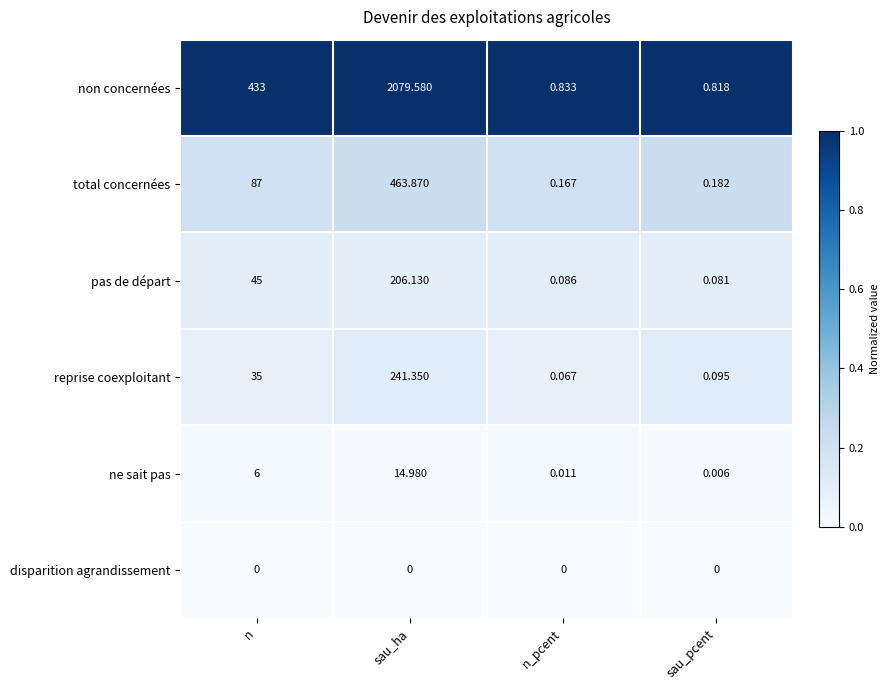

Which series has the largest total across all categories?

non concernées